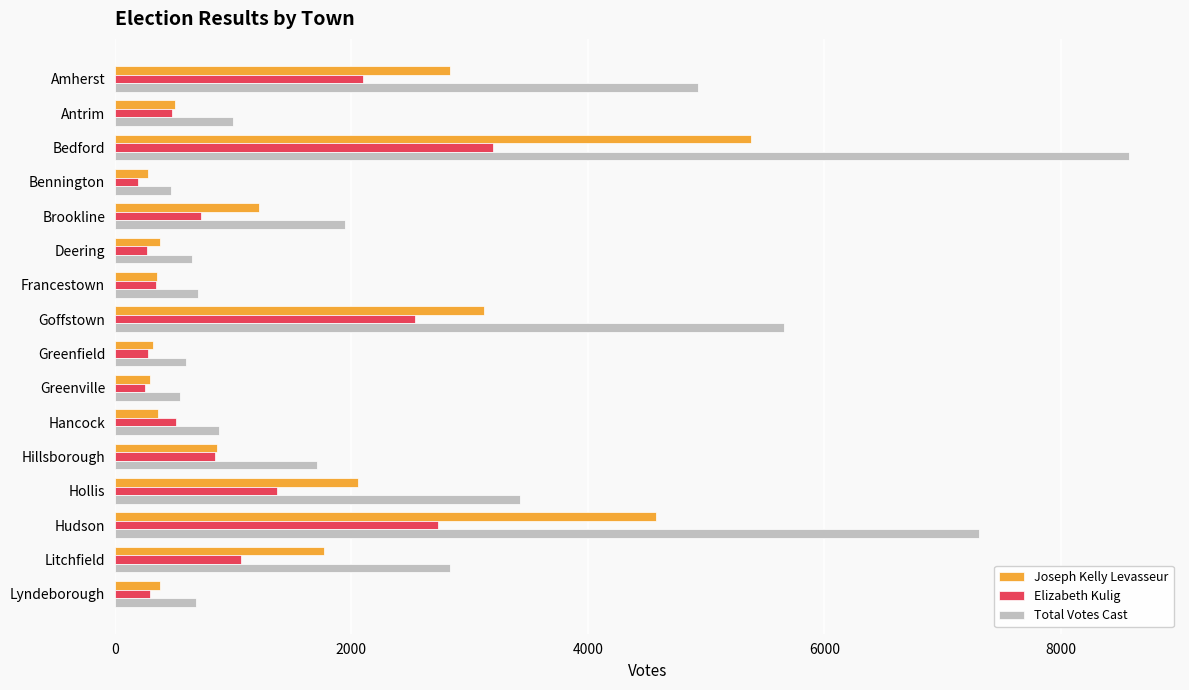

At which category is the sum across all series the highest?

Bedford